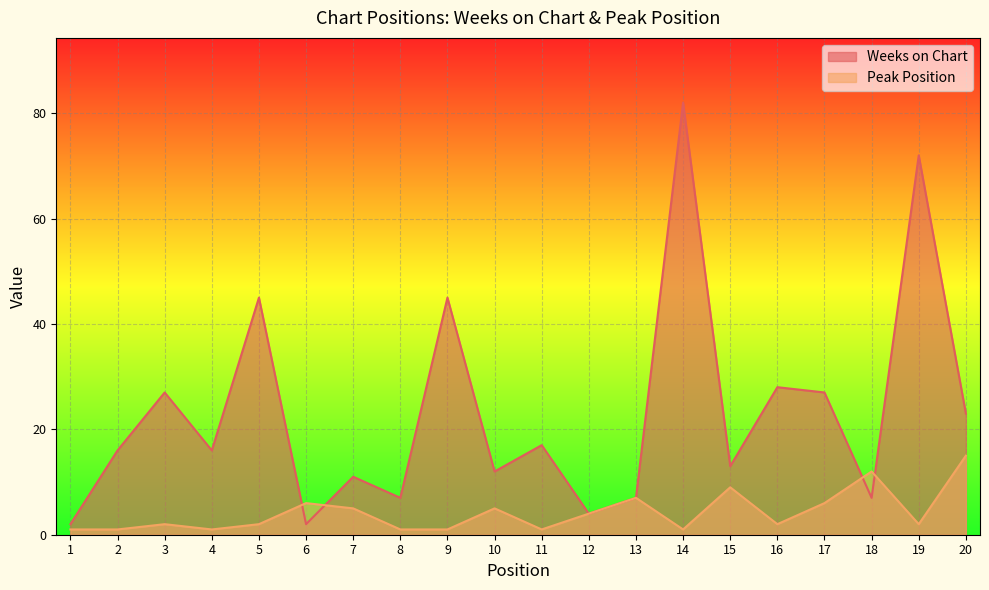

What is the spread (max minus min) of values at 11?

16